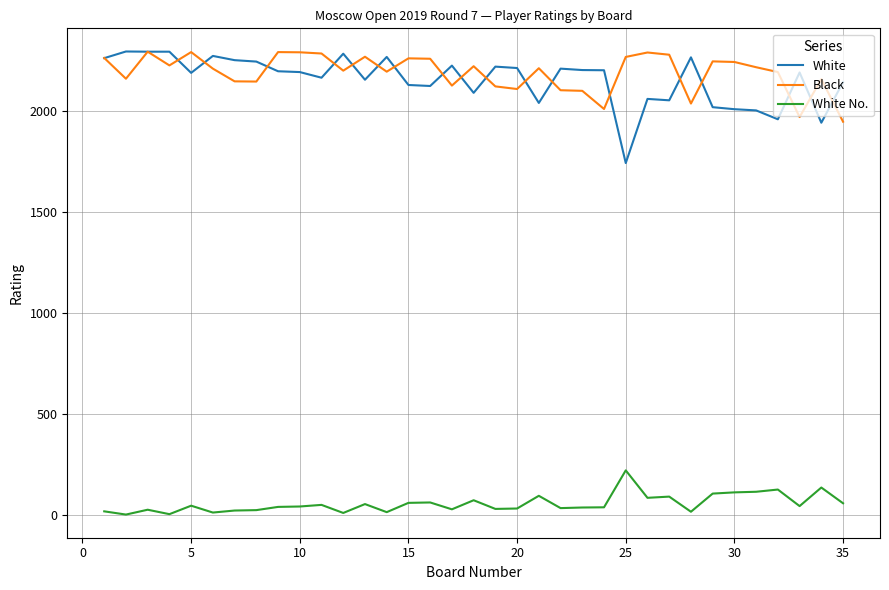

Which series has the widest spread of values?

White